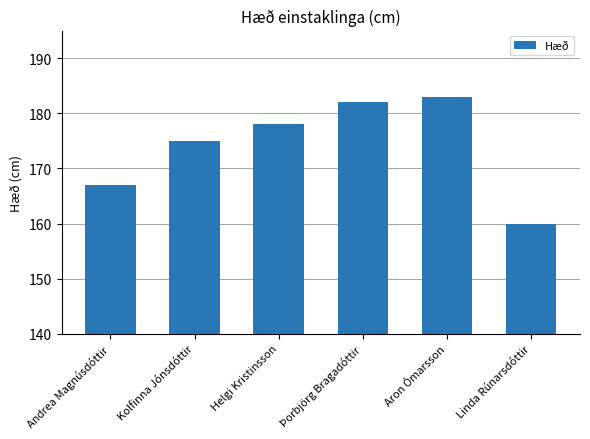

What value does the data have at Linda Rúnarsdóttir?

160